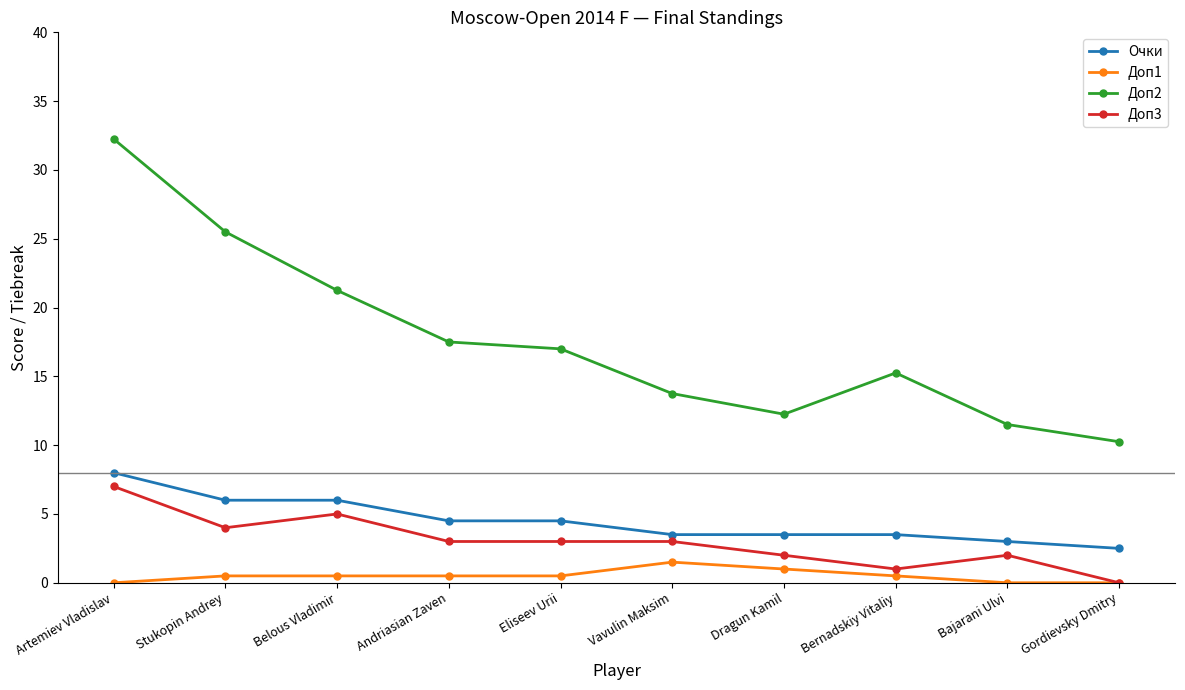

What is the sum of all Очки values?

45.0